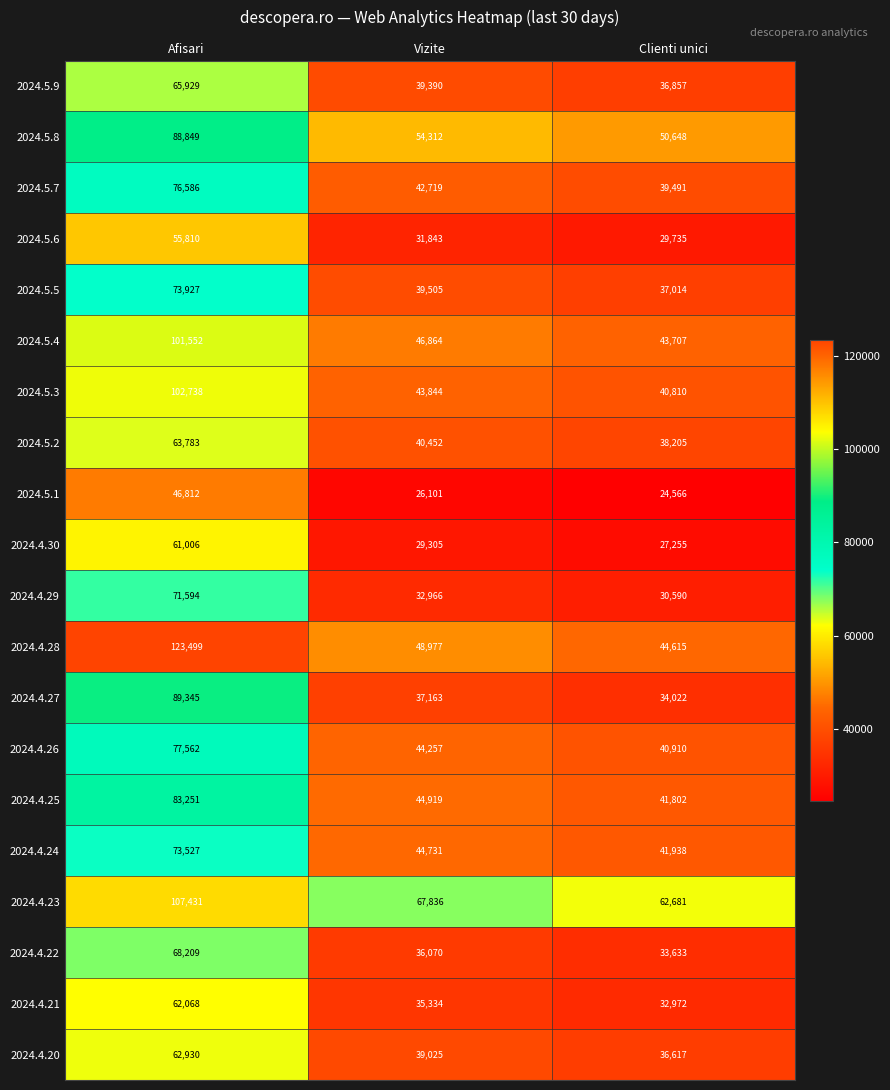

Which category has the highest value across all series?

Afisari